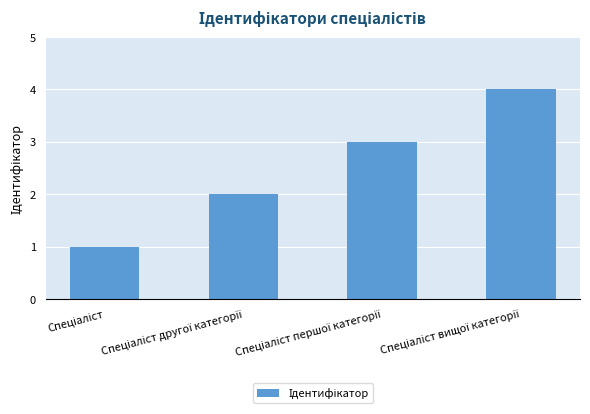

What is the difference between the maximum and minimum values?

3